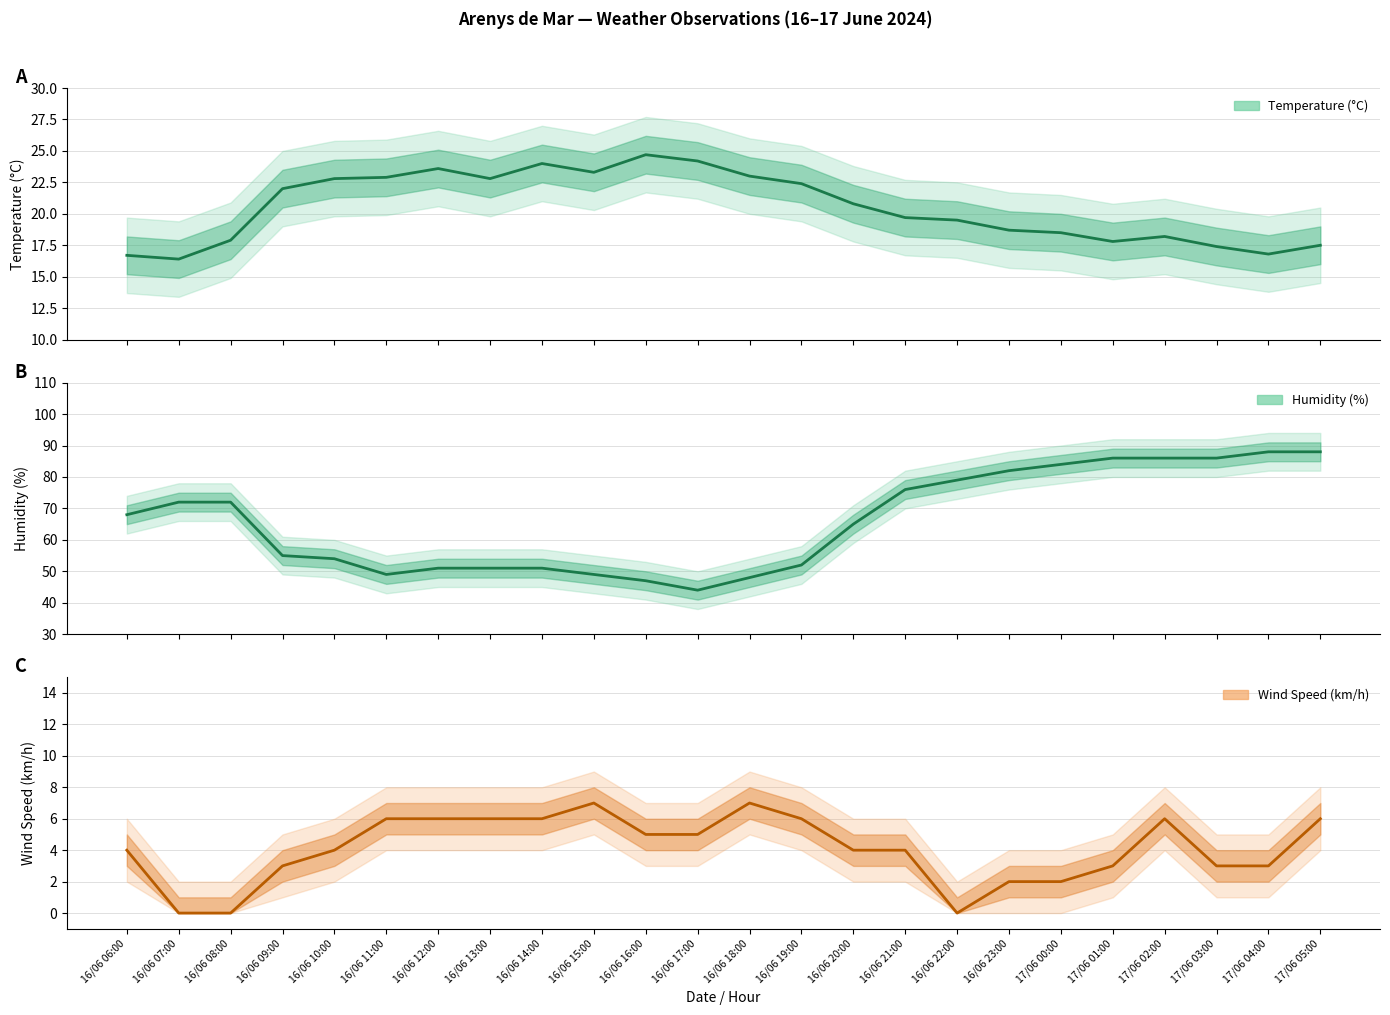

What is the difference between the highest and lowest values at 17/06 04:00?

85.0